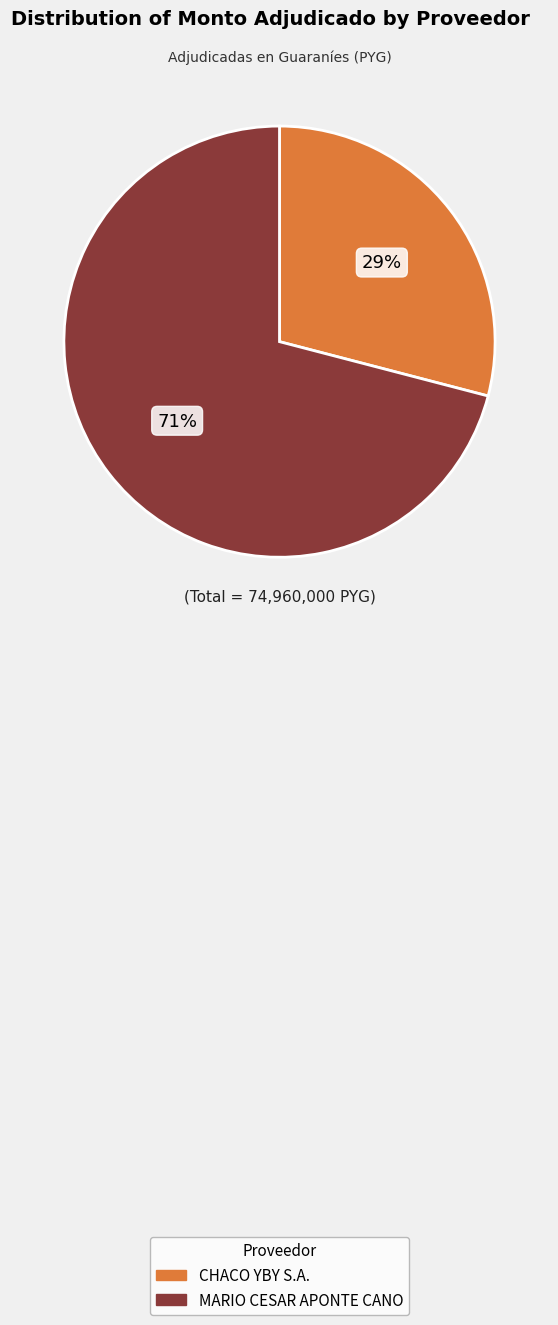

Approximately how many times larger is the value at CHACO YBY S.A. compared to MARIO CESAR APONTE CANO?

0.4